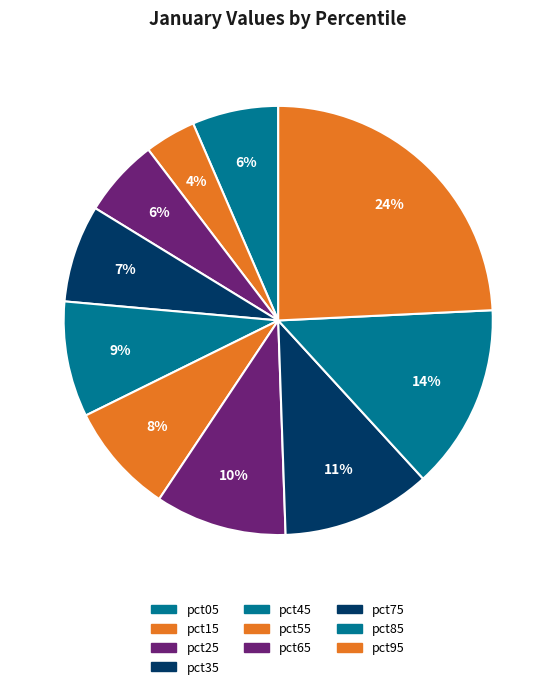

How many slices are in this pie chart?

10